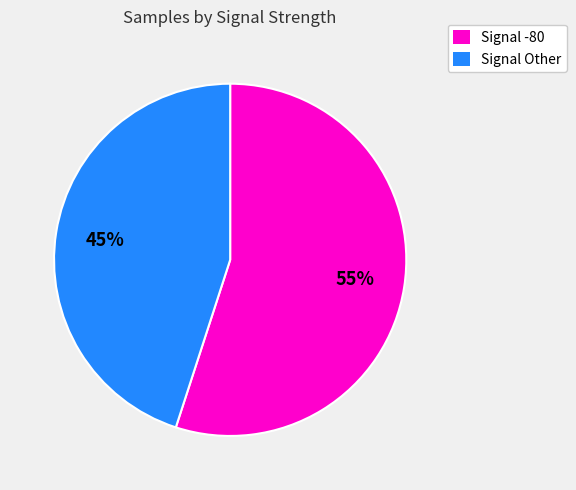

Is there any slice that represents more than half of the pie?

Yes